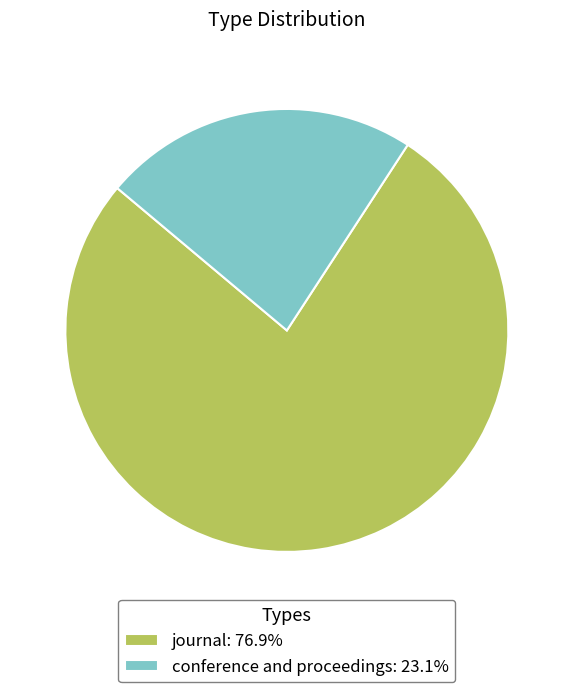

Does any single category account for the majority?

Yes